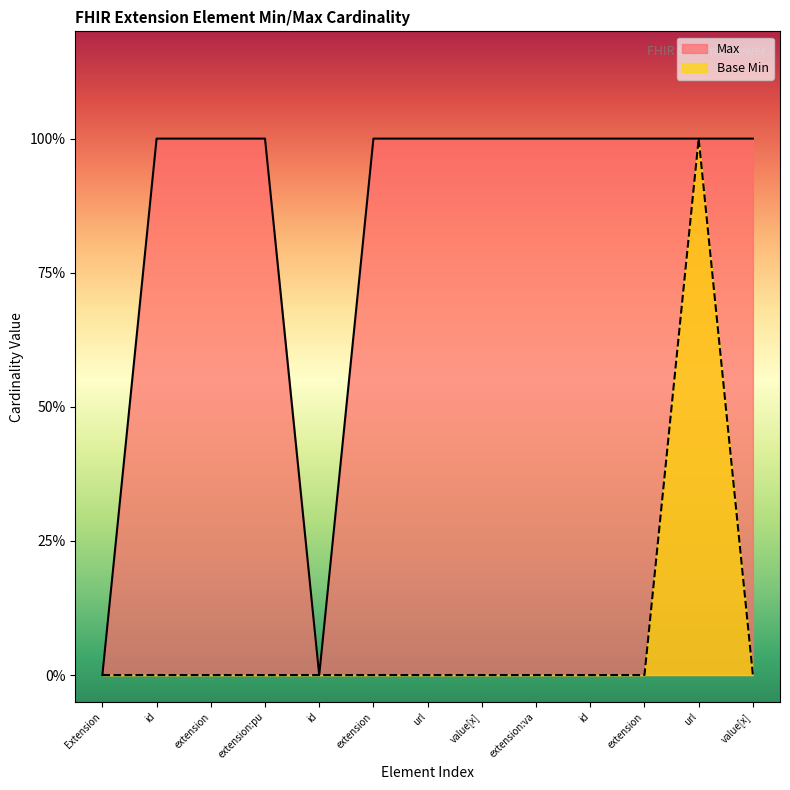

Count the number of data series in this chart.

2